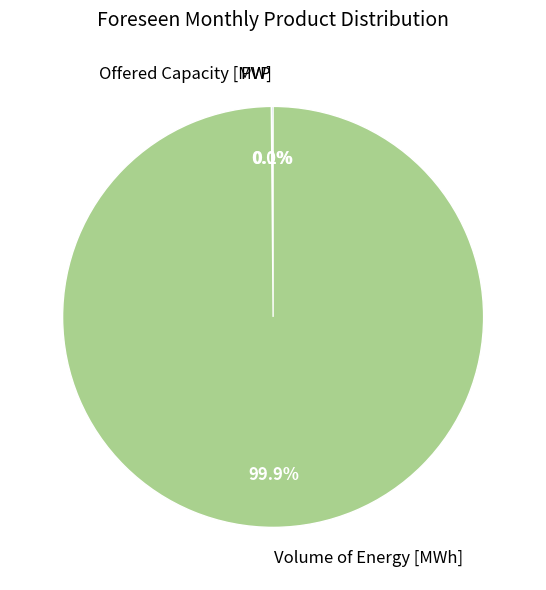

Which category accounts for the majority?

Volume of Energy [MWh]